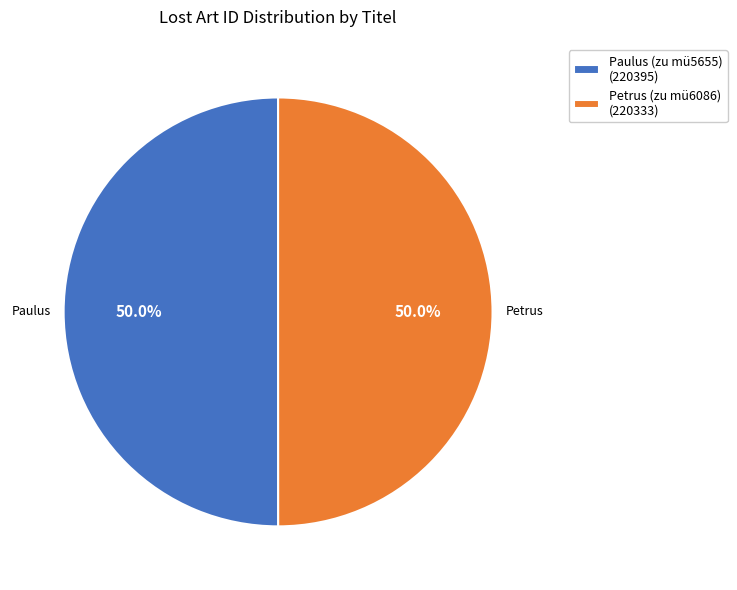

To the nearest percent, what percentage of the pie is Paulus (zu mü5655)?

50%